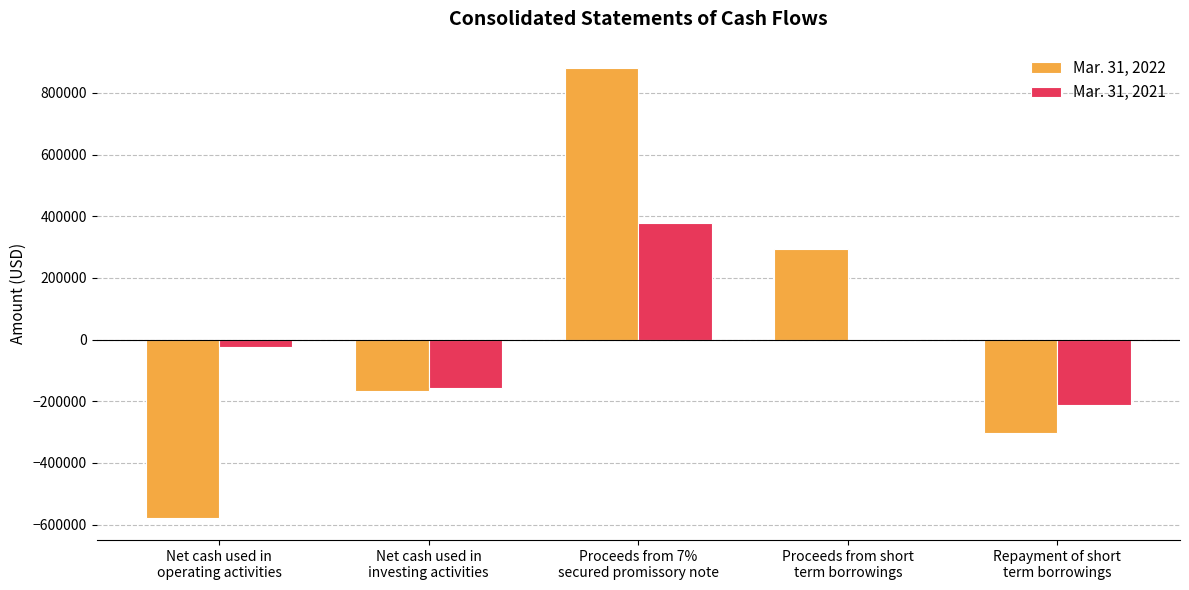

Reading right to left, what are all the values shown in this chart?

Mar. 31, 2022: -304500	292904	880000	-166721	-577367
Mar. 31, 2021: -212719	2000	376990	-157303	-25493